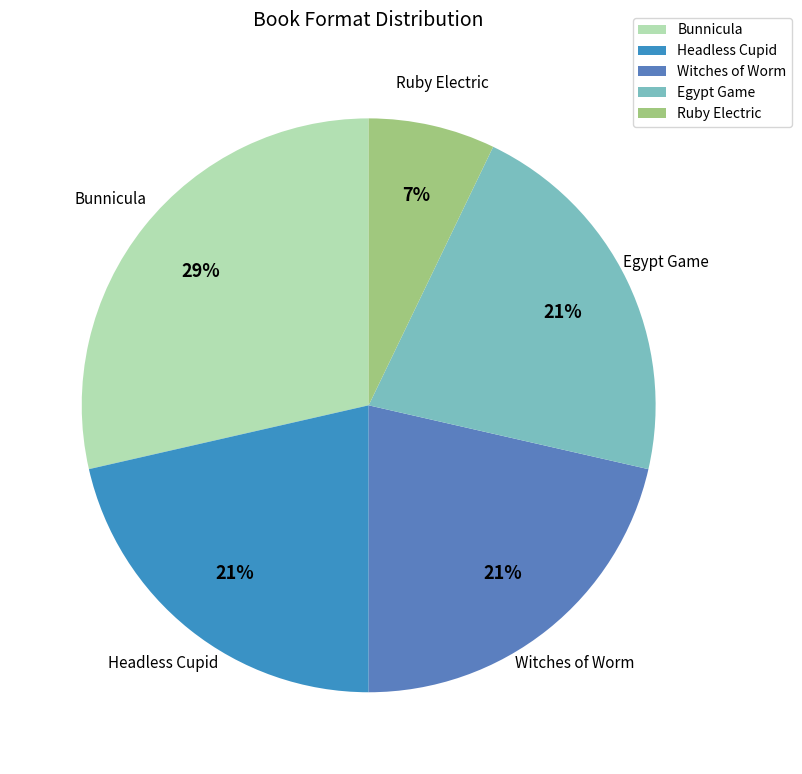

Is Ruby Electric the majority of the pie?

No